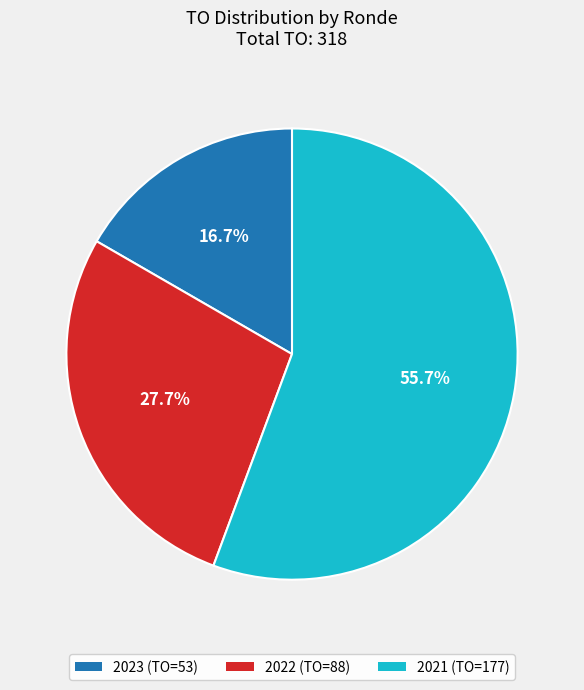

Does any single category account for the majority?

Yes